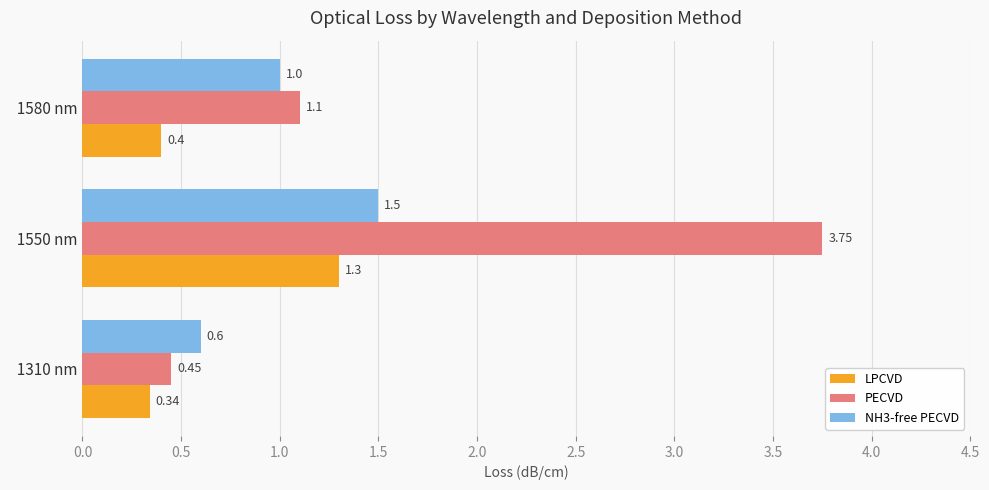

Which series has the largest range (max minus min)?

PECVD